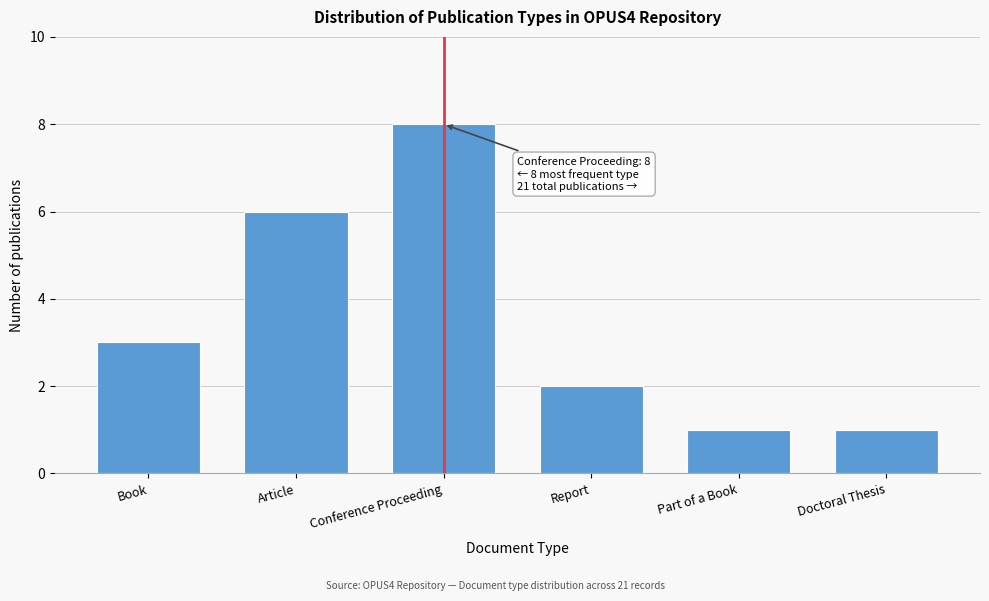

Reading right to left, what are all the values shown in this chart?

1	1	2	8	6	3